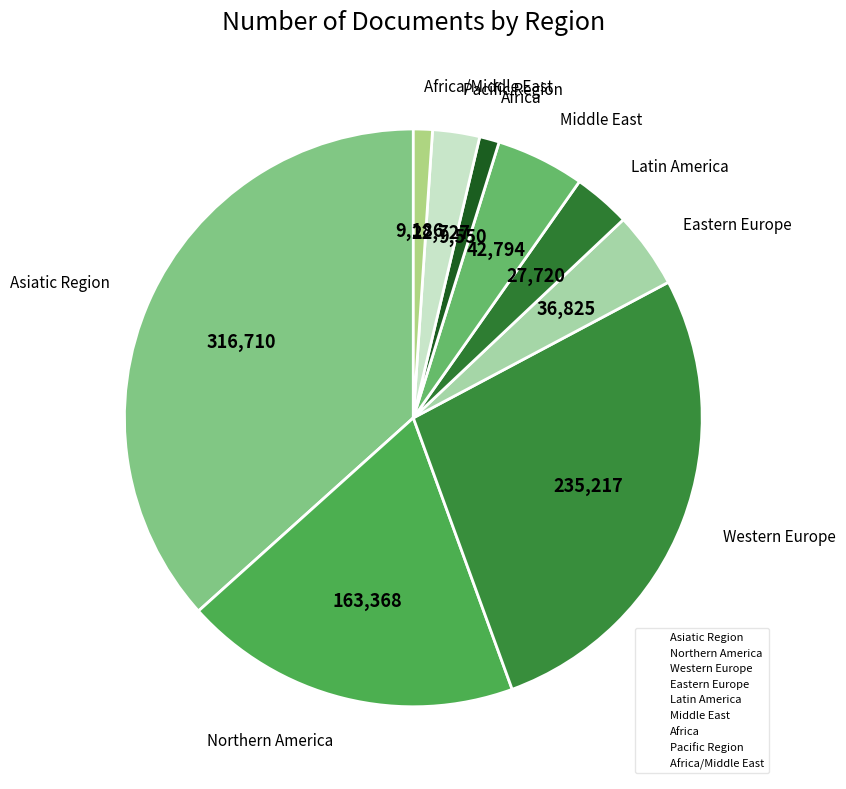

How many segments does this pie chart have?

9